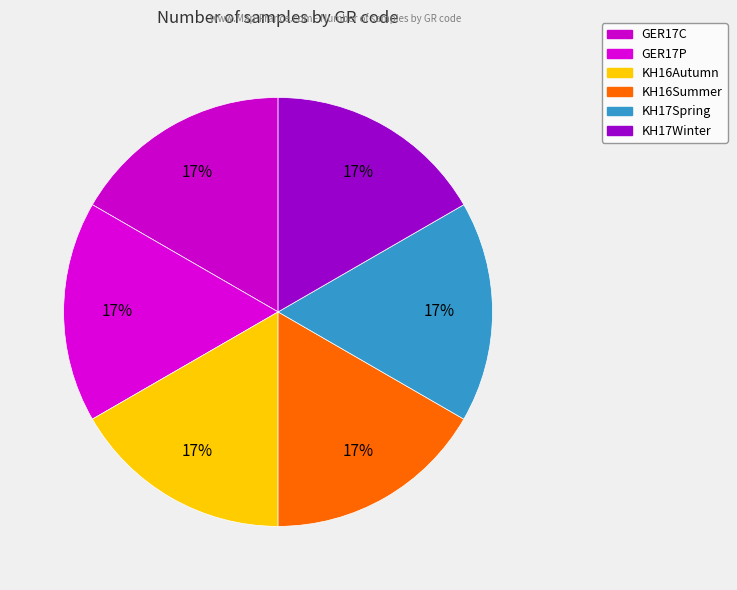

The GER17C slice represents 30% of the pie. True or false?

False